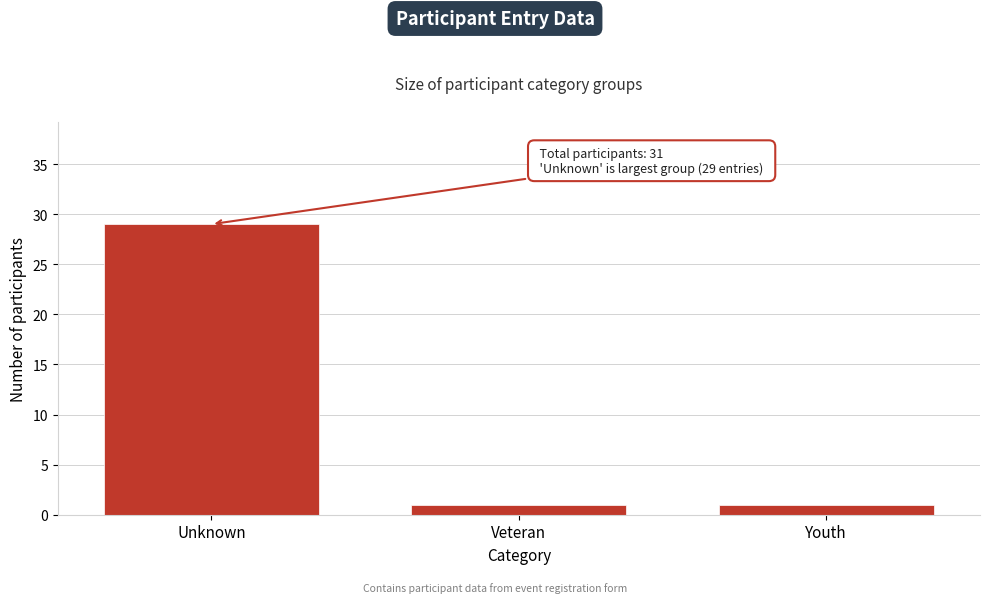

Reading left to right, list all the values displayed in this chart.

Unknown=29	Veteran=1	Youth=1